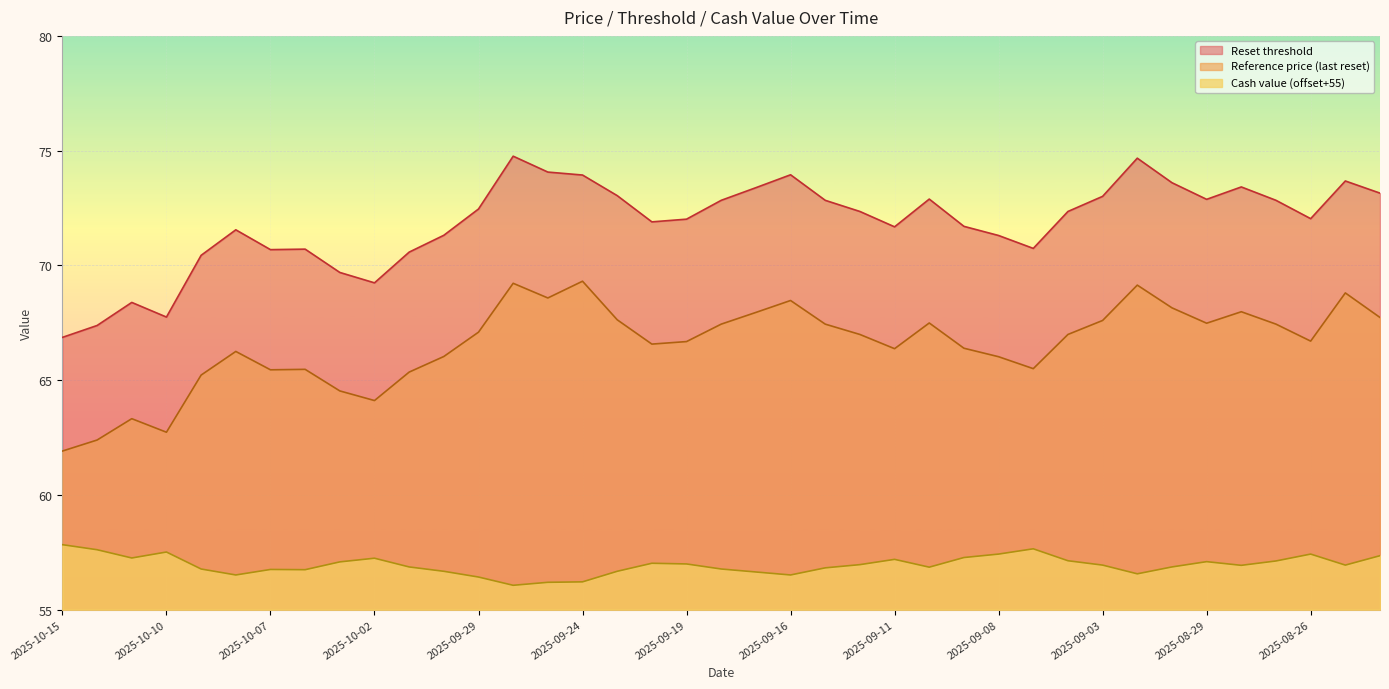

Between 2025-10-09 and 2025-09-03, which is larger?

2025-09-03